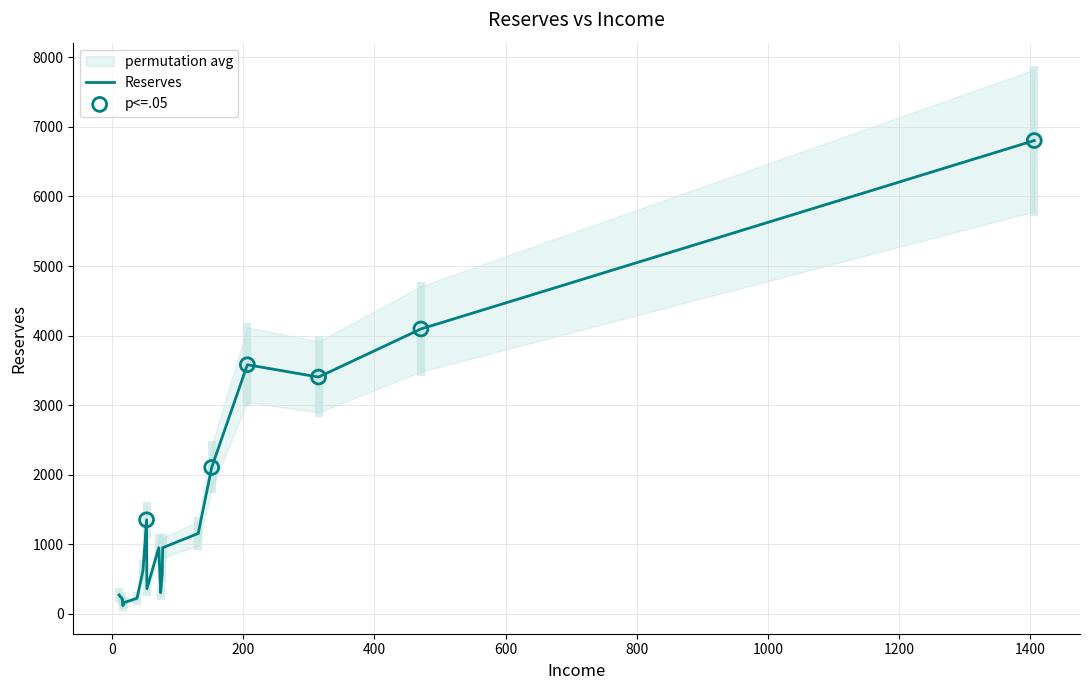

What is the highest value of the Reserves series?

6802.7